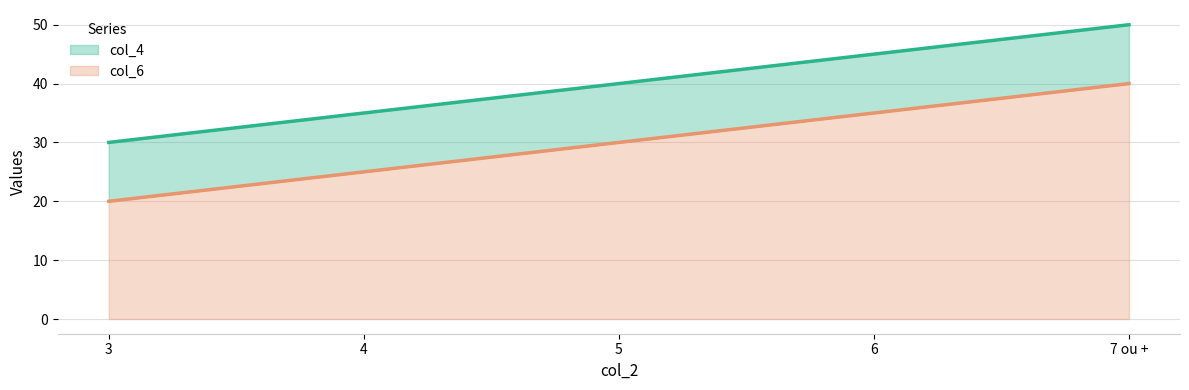

What are all the series names shown in the legend?

col_4, col_6